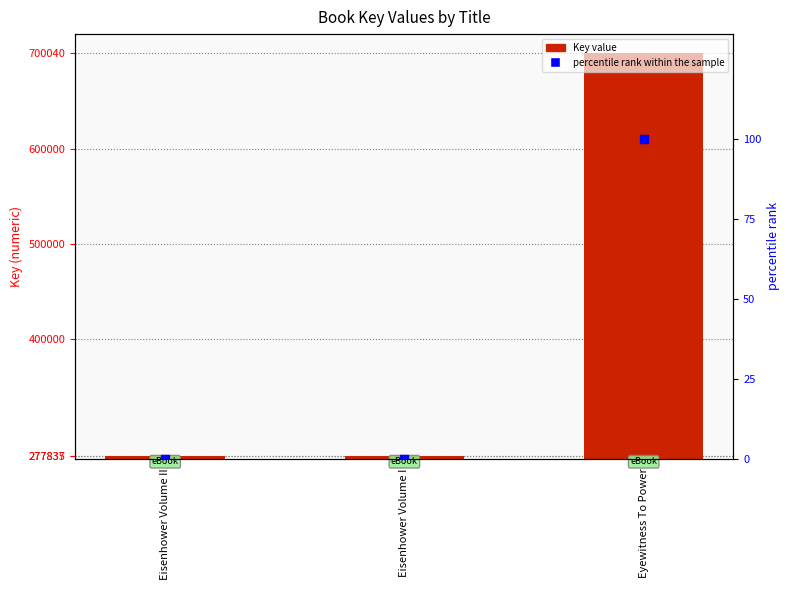

What is the total value across all series at Eisenhower Volume I?

277835.0